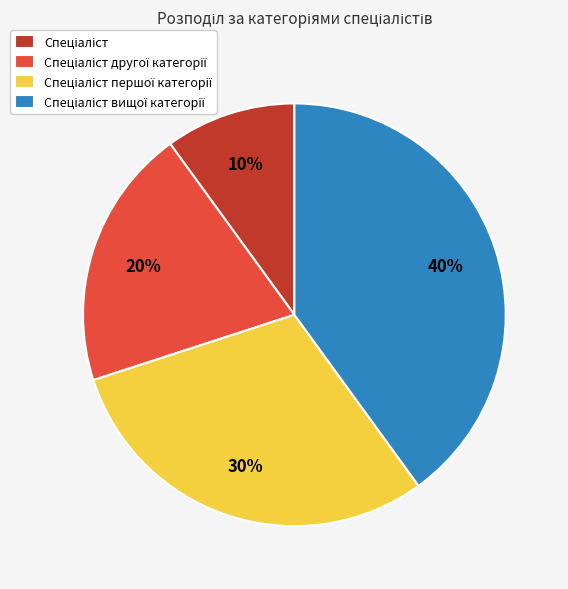

To the nearest percent, what is the average slice percentage?

25%